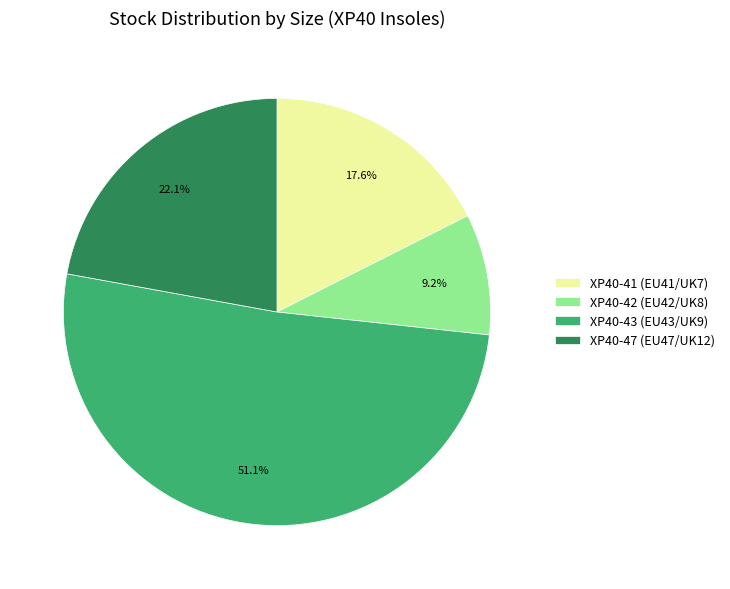

Which slice is the largest?

XP40-43 (EU43/UK9)